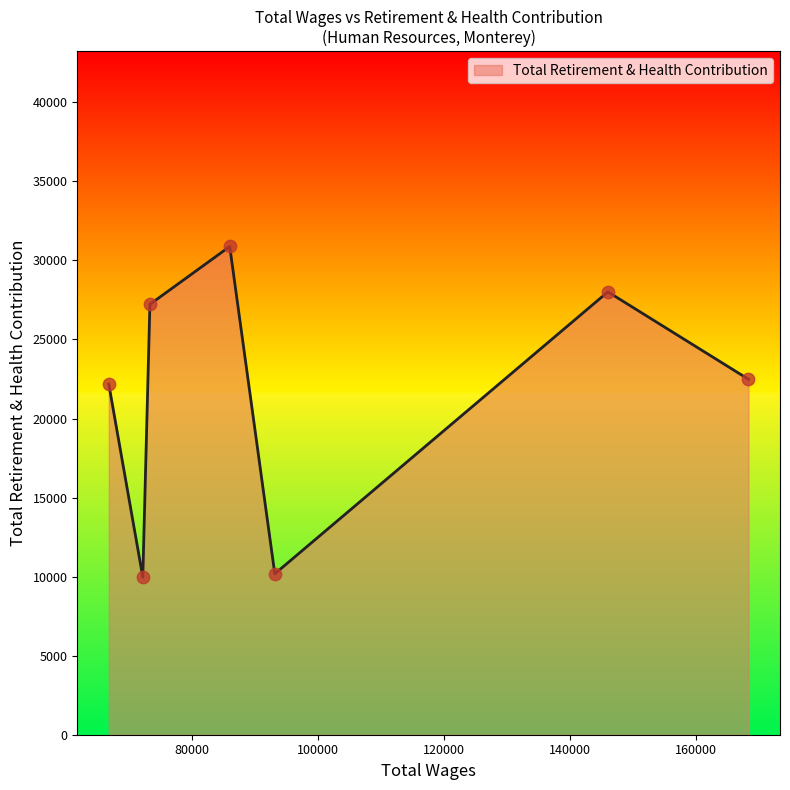

What is the minimum value shown in the chart?

9966